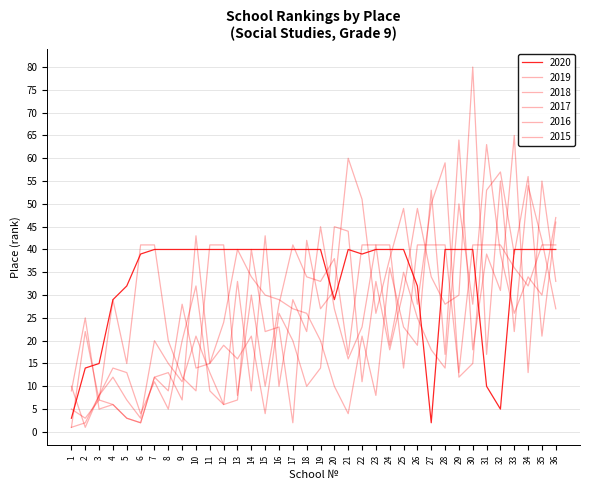

What is the minimum value shown in the chart?

1